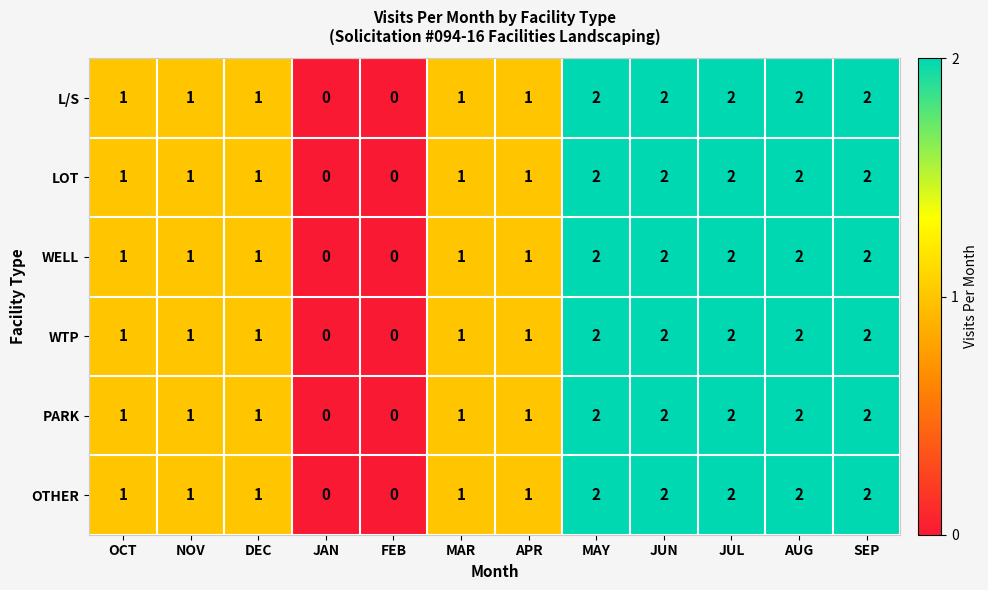

What is the sum of all LOT values?

15